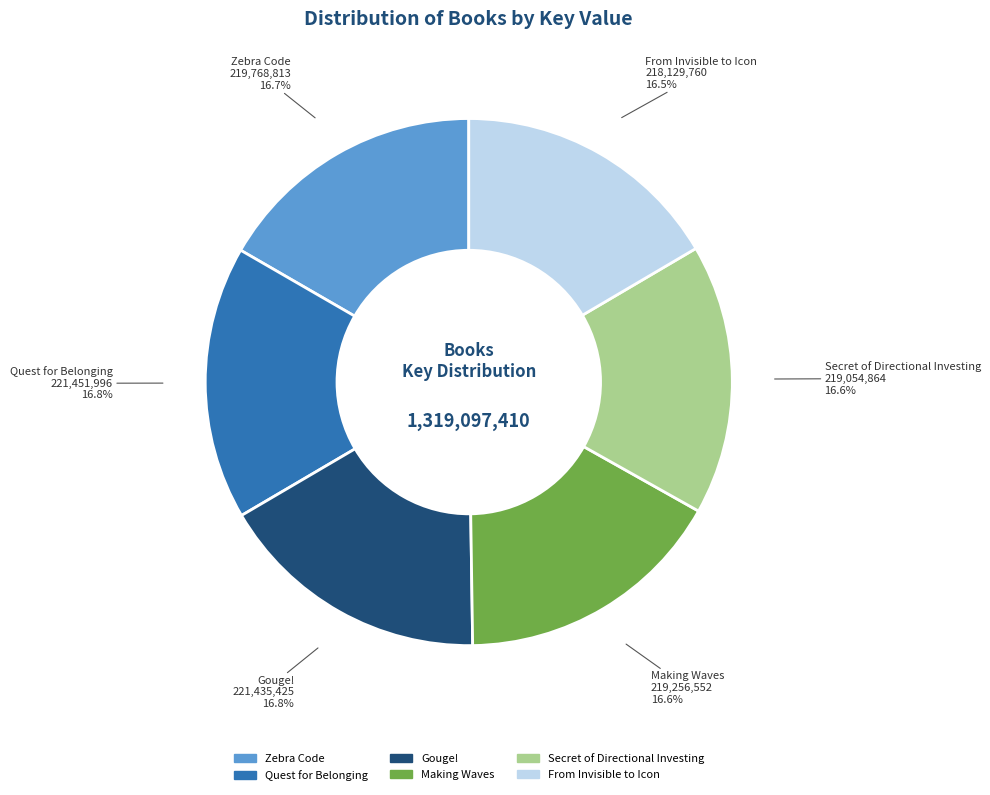

Combined, do Quest for Belonging and Secret of Directional Investing account for over 50%?

No